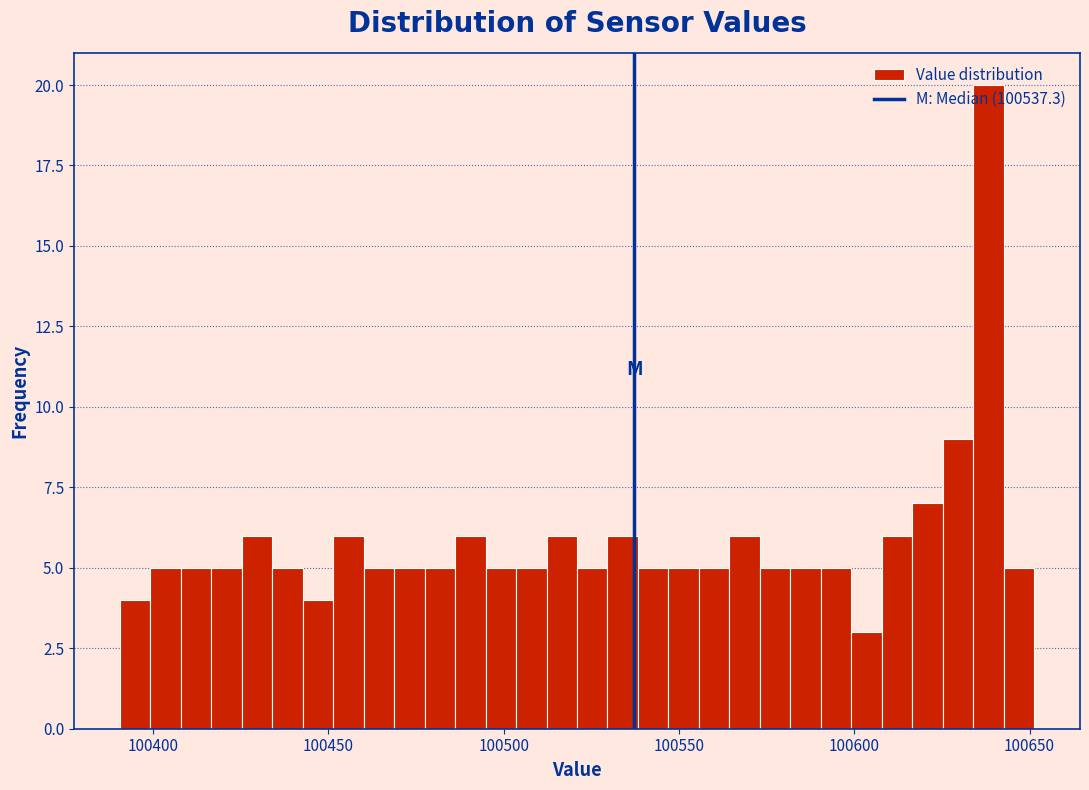

Around what value on the x-axis is the tallest bar? Give the approximate position of its centre, as read against the axis.

100640